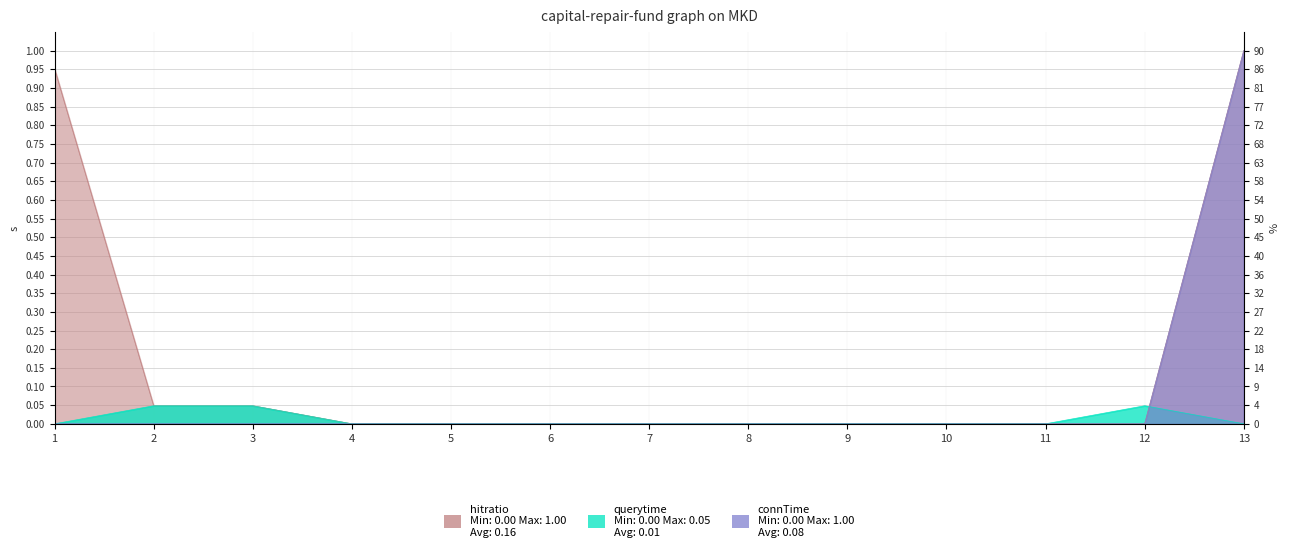

Is the value of hitratio at 12 greater than the value of connTime at 4?

No